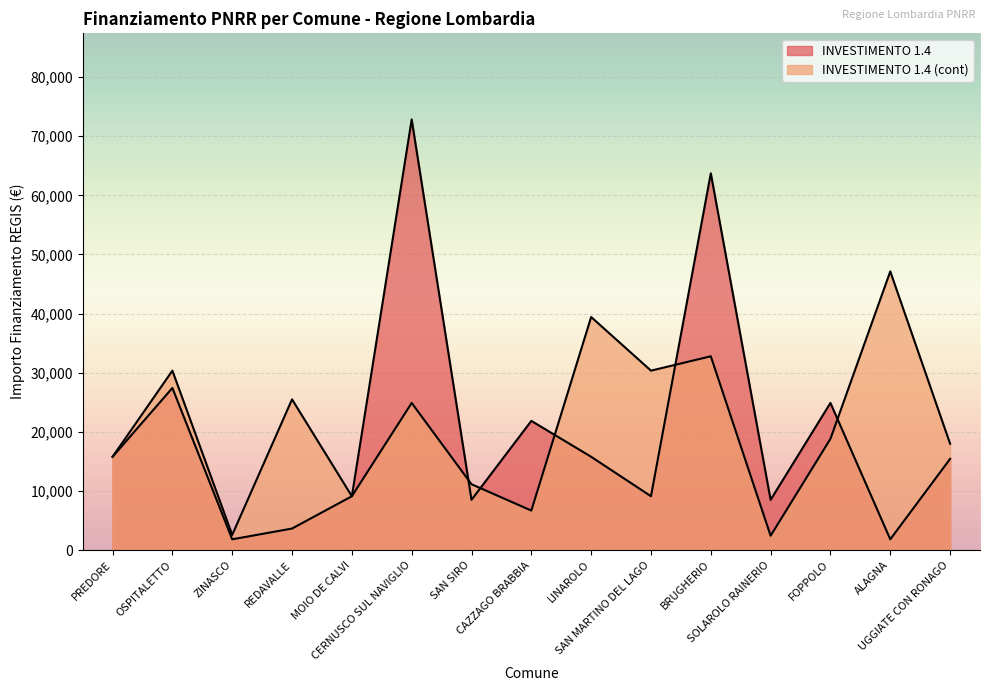

List the labels in order of INVESTIMENTO 1.4 (cont) value, smallest first.

SOLAROLO RAINERIO, ZINASCO, CAZZAGO BRABBIA, MOIO DE CALVI, SAN SIRO, PREDORE, UGGIATE CON RONAGO, FOPPOLO, CERNUSCO SUL NAVIGLIO, REDAVALLE, OSPITALETTO, SAN MARTINO DEL LAGO, BRUGHERIO, LINAROLO, ALAGNA